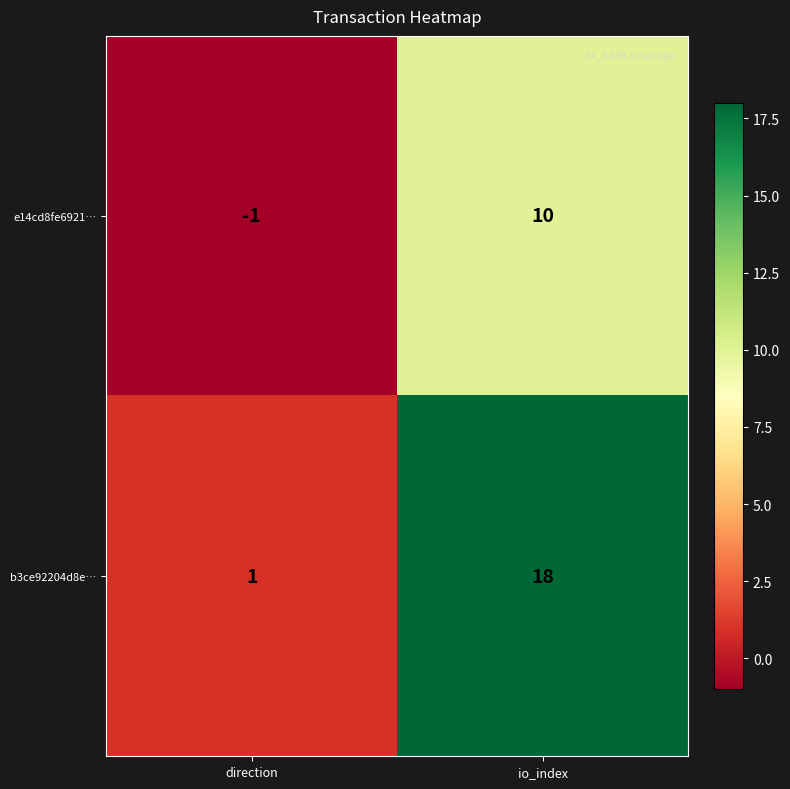

List the series in order of their peak value, highest first.

b3ce92204d8e…, e14cd8fe6921…